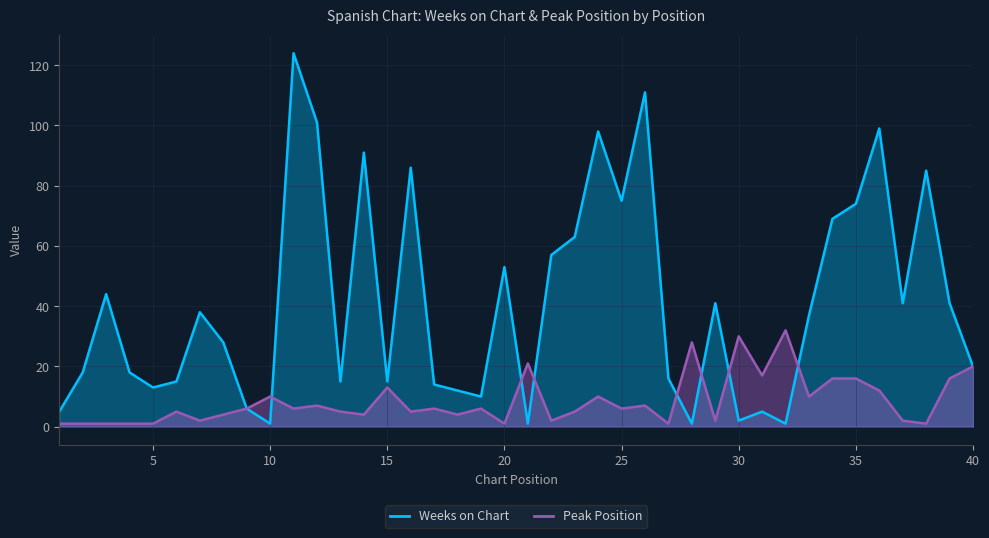

Reading left to right, extract all data points from this chart.

Weeks on Chart: 5	18	44	18	13	15	38	28	6	1	124	101	15	91	15	86	14	12	10	53	1	57	63	98	75	111	16	1	41	2	5	1	37	69	74	99	41	85	41	20
Peak Position: 1	1	1	1	1	5	2	4	6	10	6	7	5	4	13	5	6	4	6	1	21	2	5	10	6	7	1	28	2	30	17	32	10	16	16	12	2	1	16	20